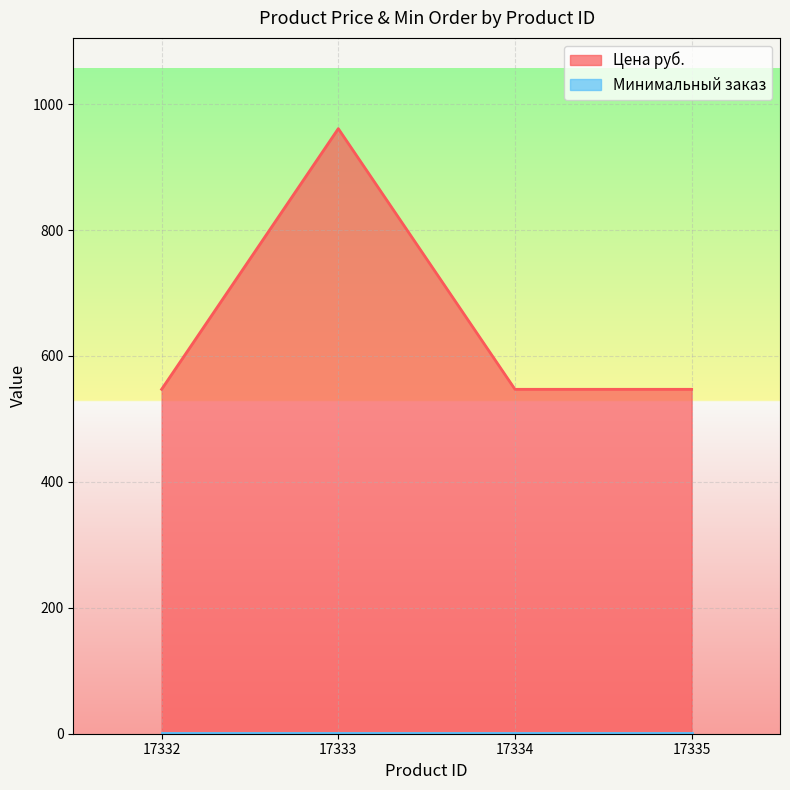

Which category has the highest value across all series?

17333